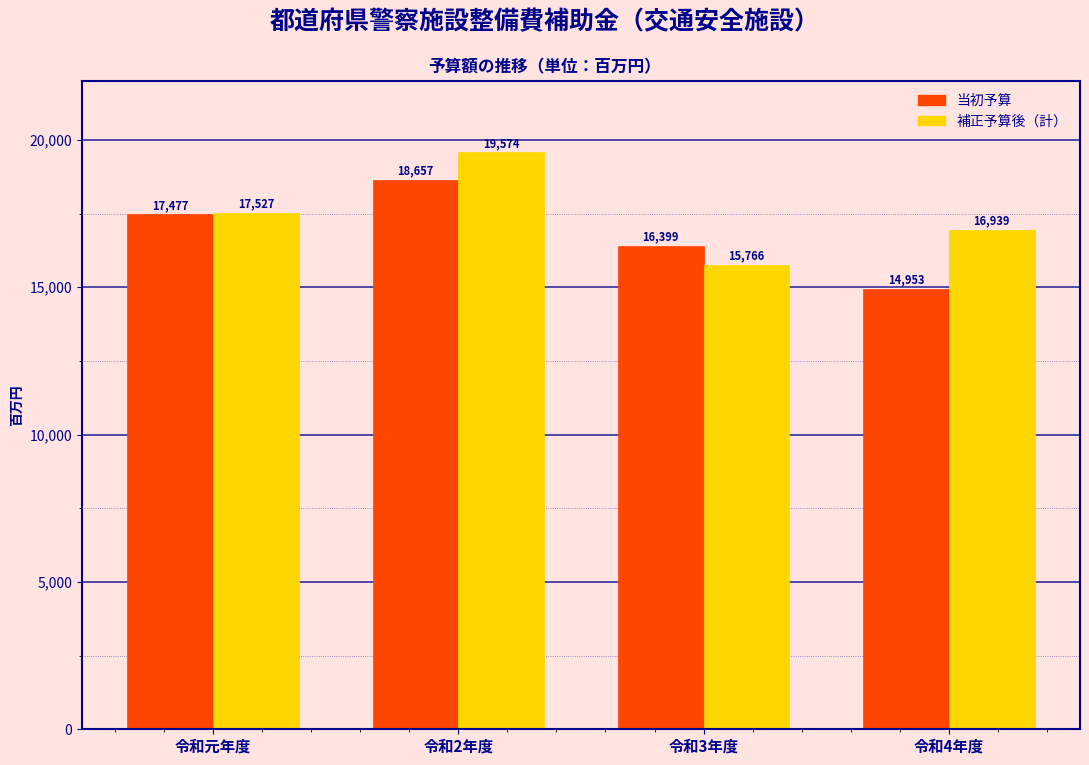

Reading right to left, extract all data points from this chart.

当初予算: 令和4年度=14953	令和3年度=16399	令和2年度=18657	令和元年度=17477
補正予算後（計）: 令和4年度=16939	令和3年度=15766	令和2年度=19574	令和元年度=17527